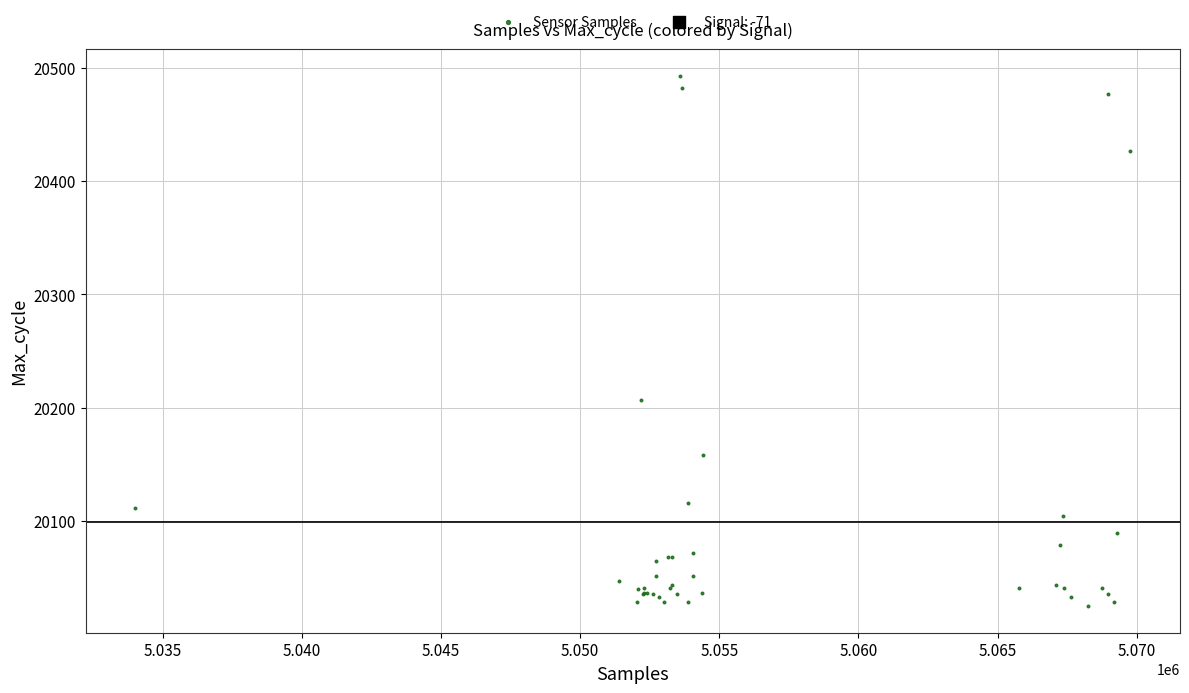

What Y value in the scatter plot is closest to 20259?

20207